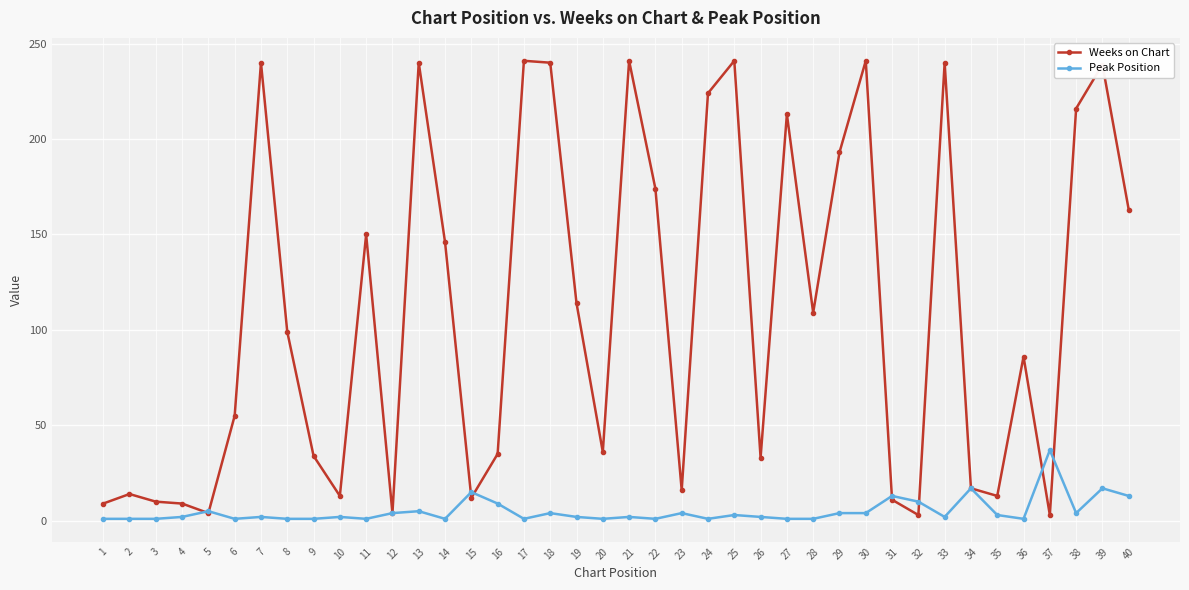

At which label does Peak Position reach its peak?

37